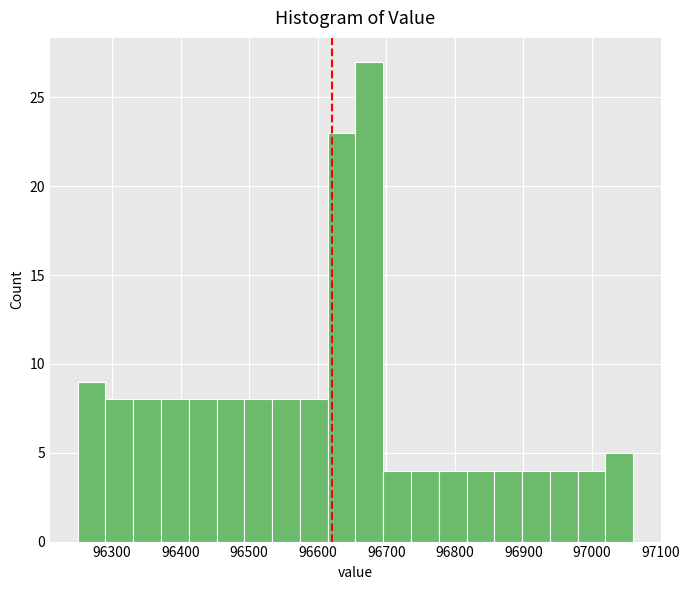

Over which range of the x-axis is the bar tallest?

96660 to 96700